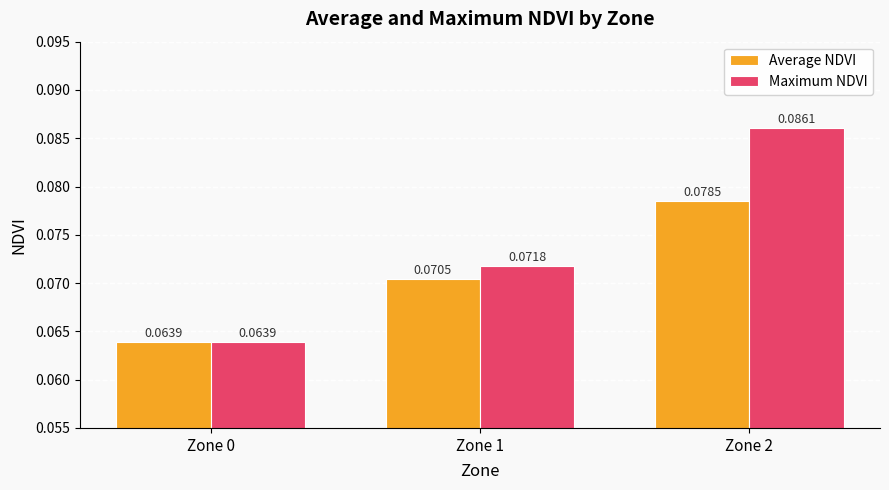

List the series in order of their peak value, lowest first.

Average NDVI, Maximum NDVI